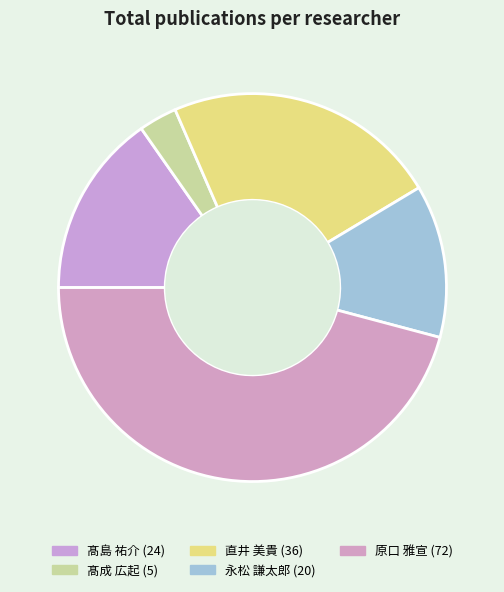

Rank the categories by value from lowest to highest.

髙成 広起, 永松 謙太郎, 髙島 祐介, 直井 美貴, 原口 雅宣